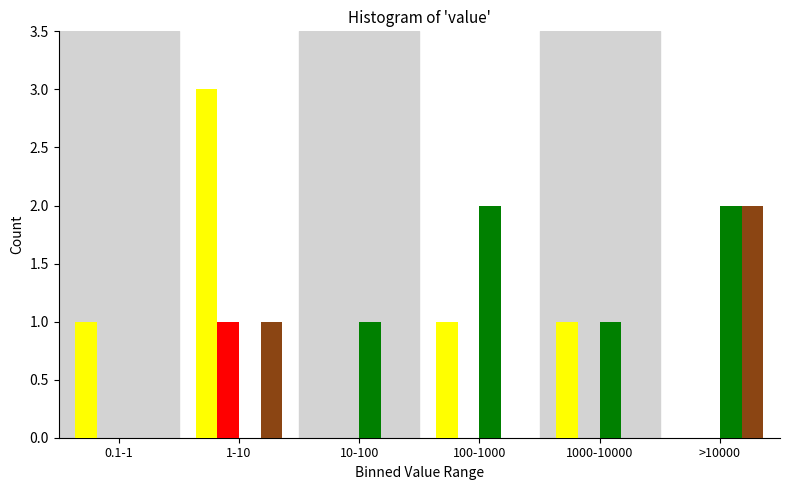

What is the maximum value shown in the chart?

3